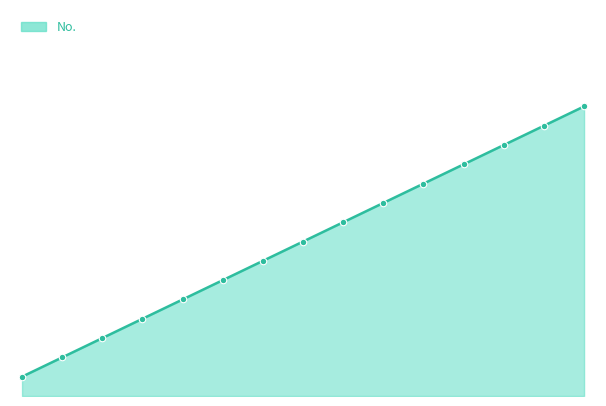

Is this an area chart (filled region under the line)?

Yes